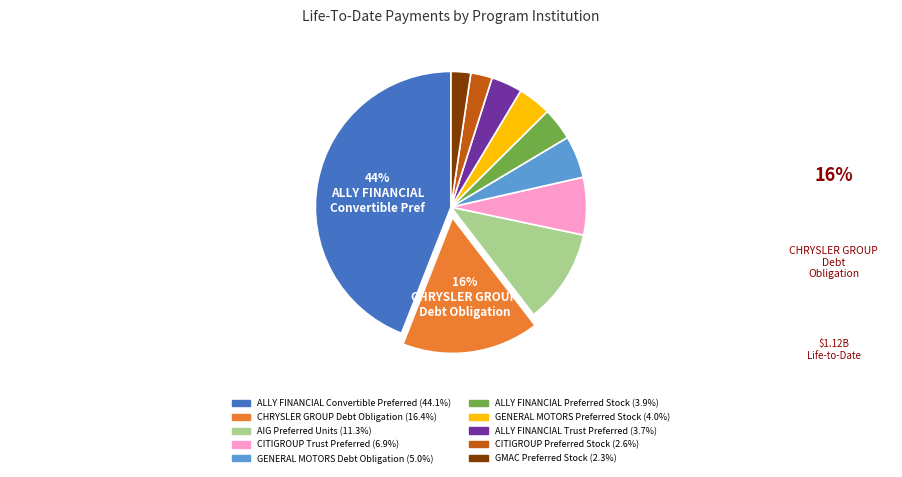

Does ALLY FINANCIAL Trust Preferred account for over 50% of the chart?

No